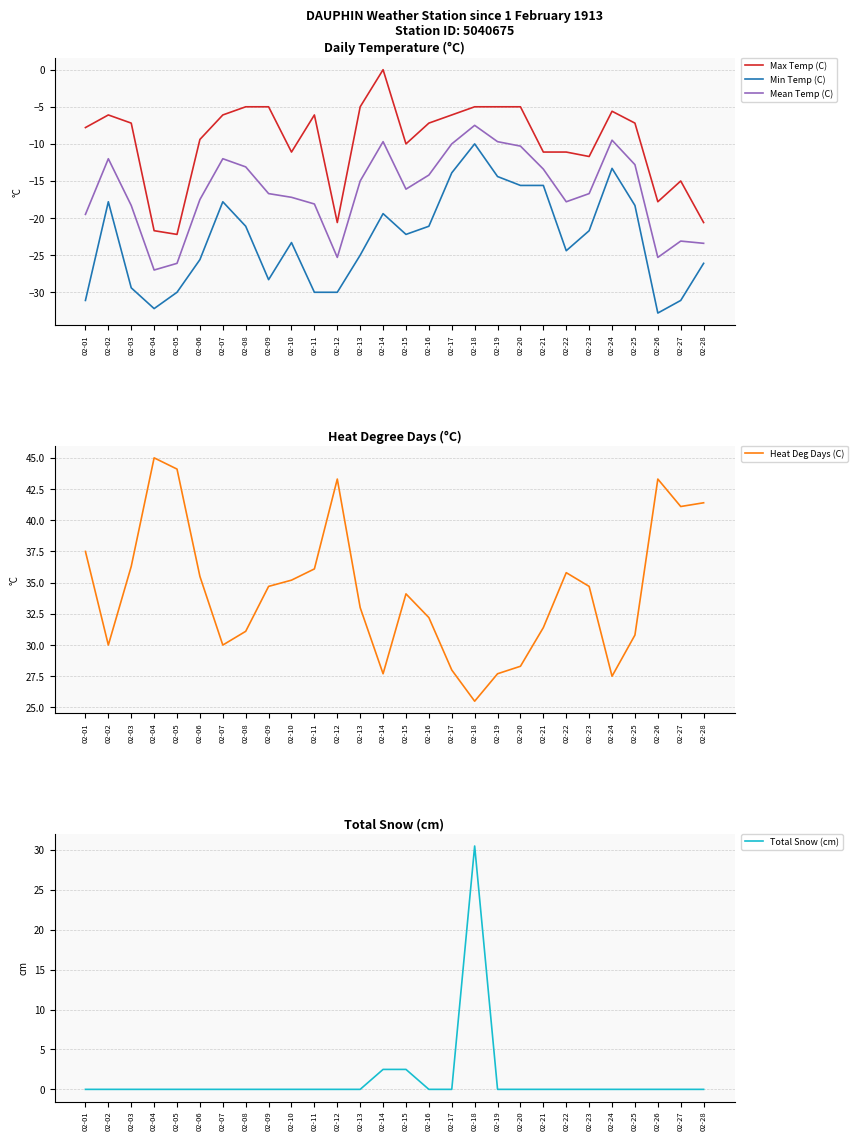

What is the difference between the highest and lowest values at 02-01?

68.6